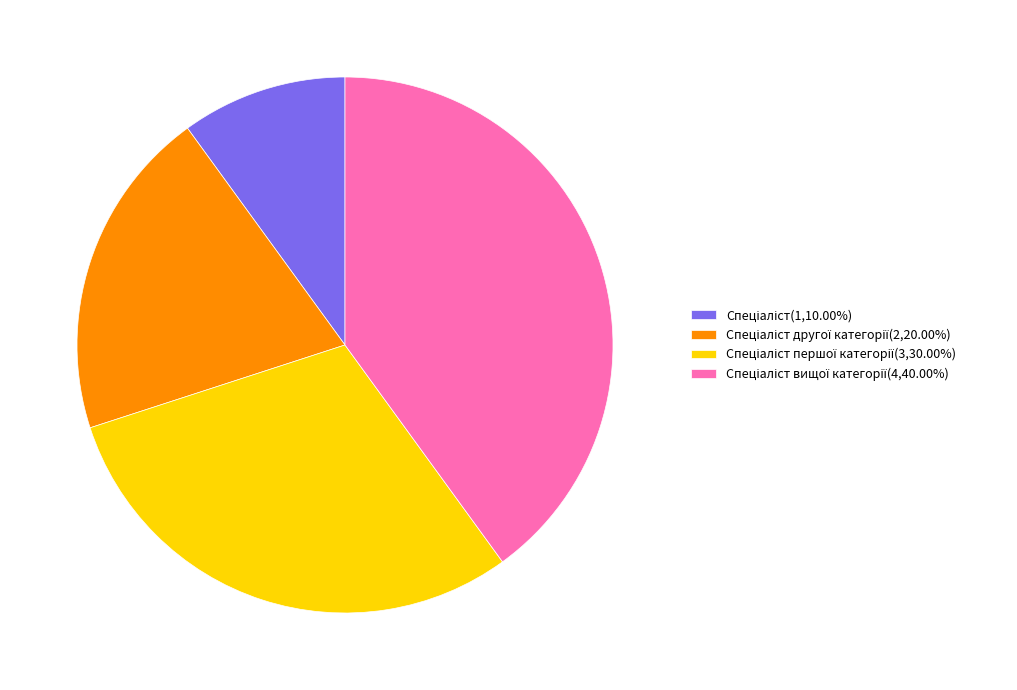

Is there any slice that represents more than half of the pie?

No